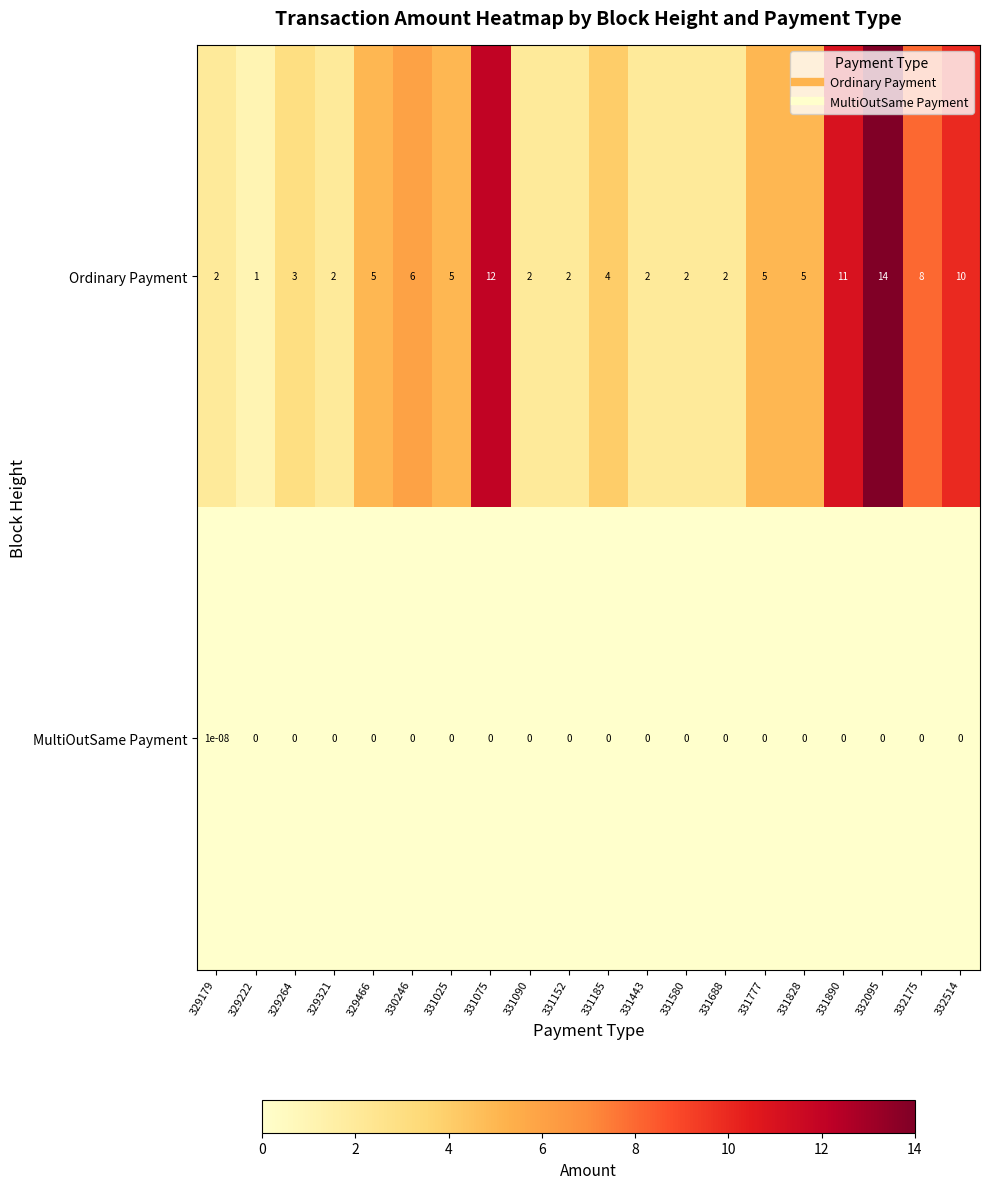

How many series are shown in this chart?

2